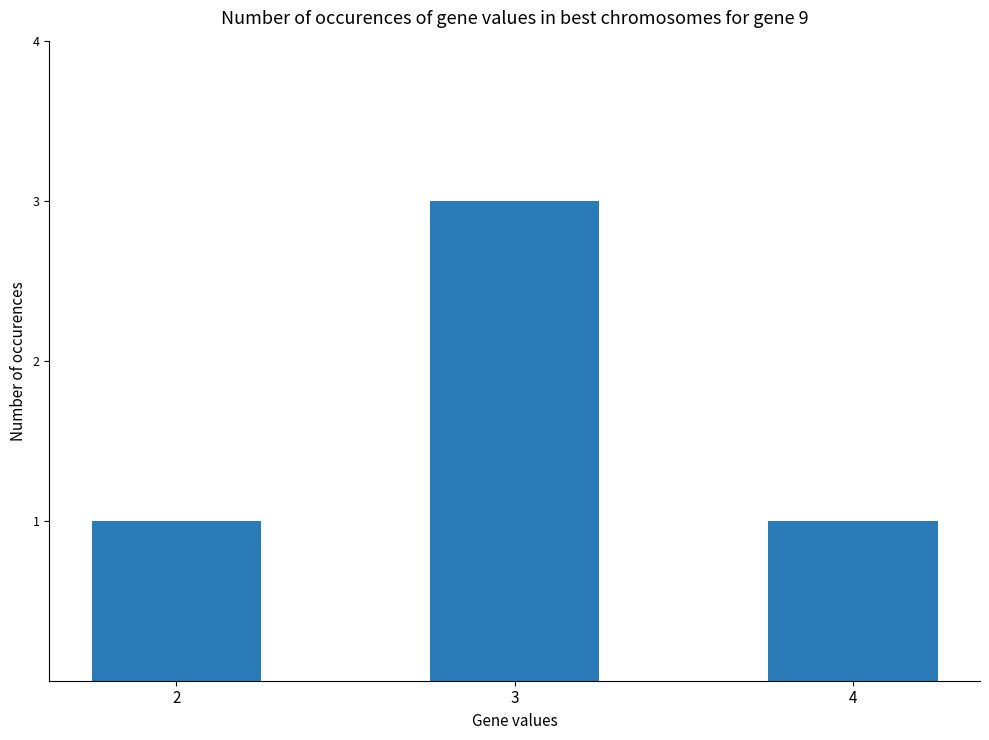

Approximately how many times larger is the value at 3 compared to 4?

3.0